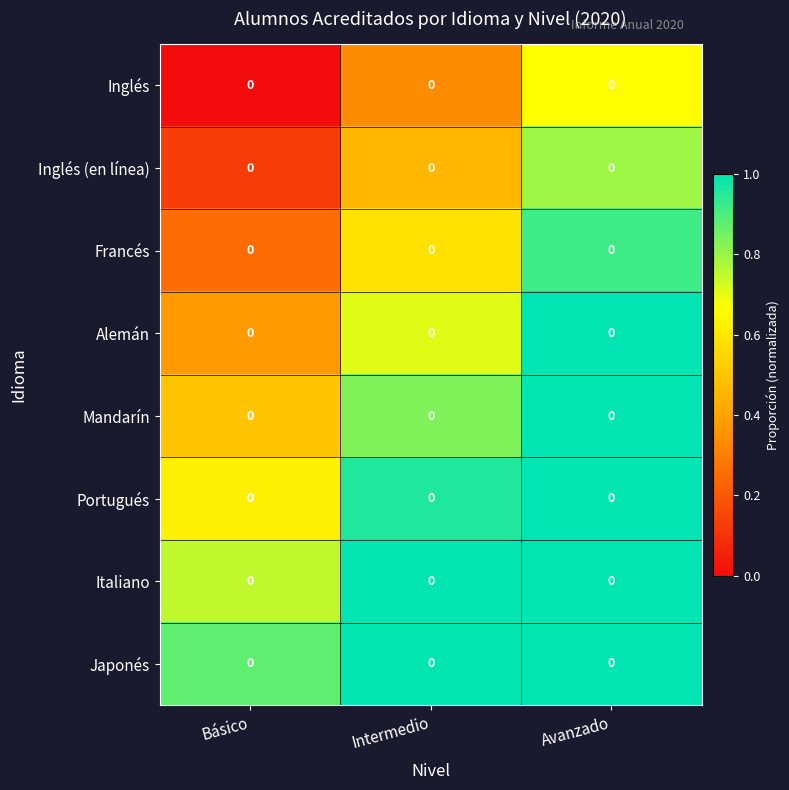

Which has a higher value, Avanzado or Intermedio?

Avanzado